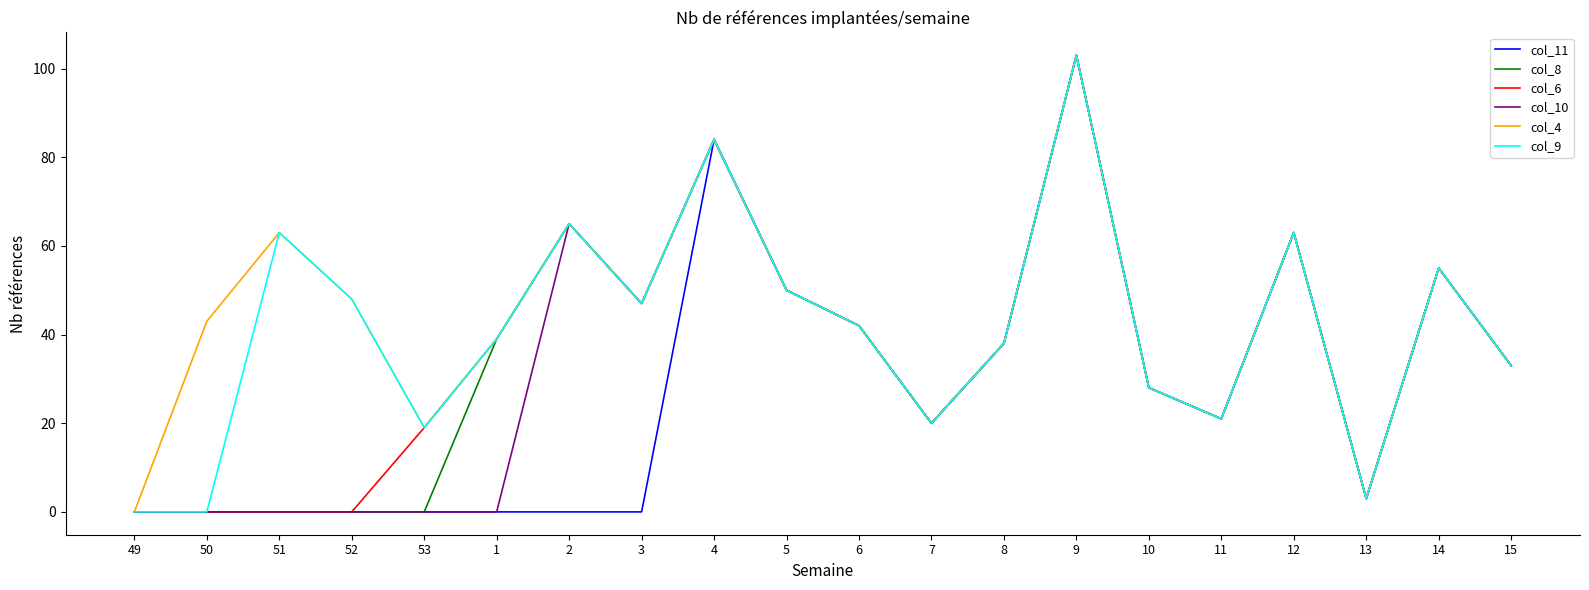

True or false: col_10 has a value of -57 at 53.

False